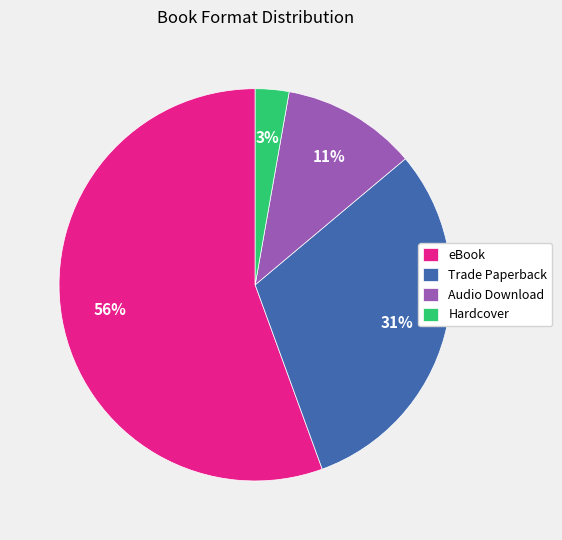

Rank the categories by value from lowest to highest.

Hardcover, Audio Download, Trade Paperback, eBook